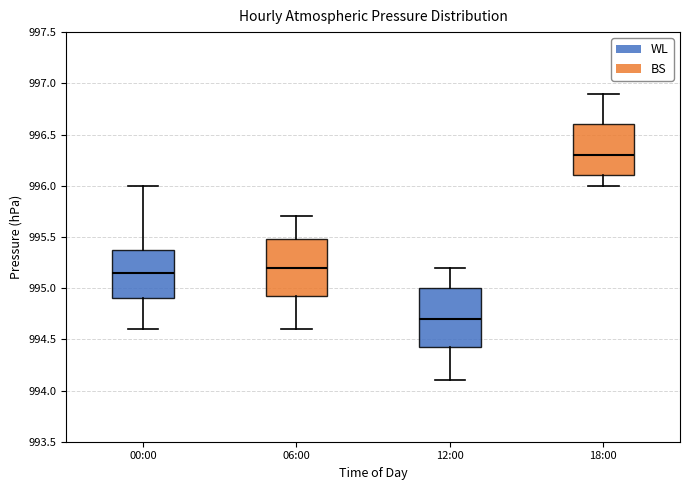

Reading left to right, read every box against the y-axis: the position of its median line, the range the box covers, and the ends of its whiskers. The values are not printed on the chart, so give them approximately, as read against the axis.

00:00: median 995.15, box 994.90 to 995.40, whiskers 994.60 to 996.00
06:00: median 995.20, box 994.95 to 995.50, whiskers 994.60 to 995.70
12:00: median 994.70, box 994.45 to 995.00, whiskers 994.10 to 995.20
18:00: median 996.30, box 996.10 to 996.60, whiskers 996.00 to 996.90